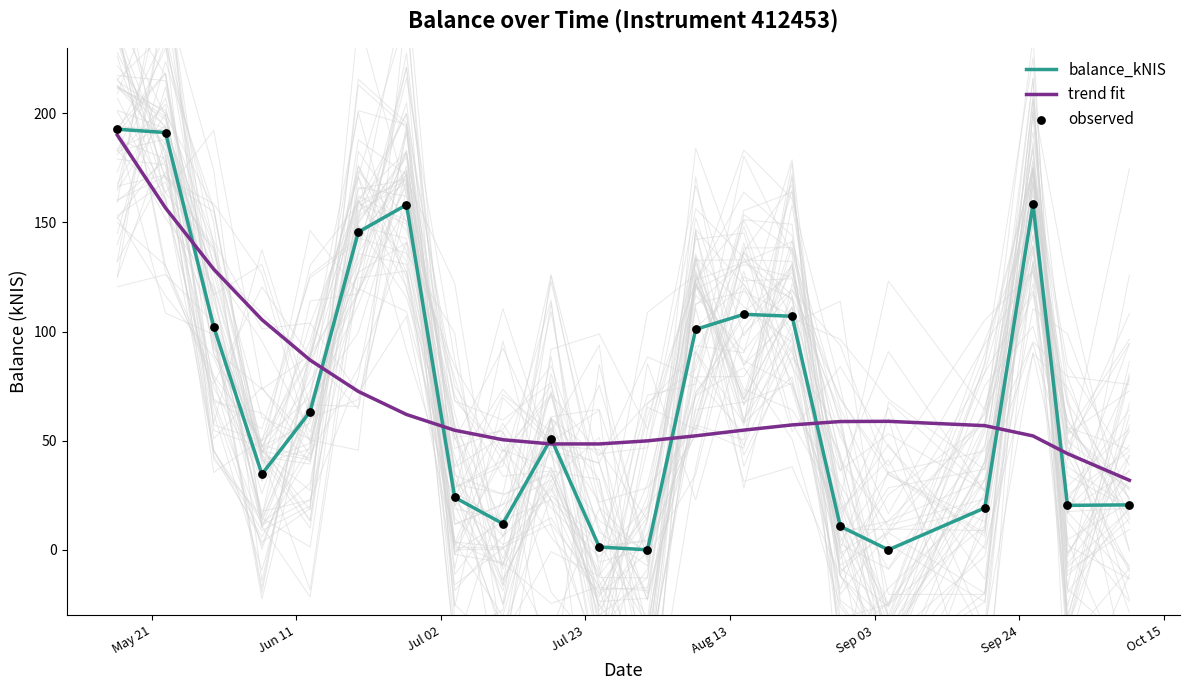

What are all the series names shown in the legend?

balance_kNIS, trend fit, observed